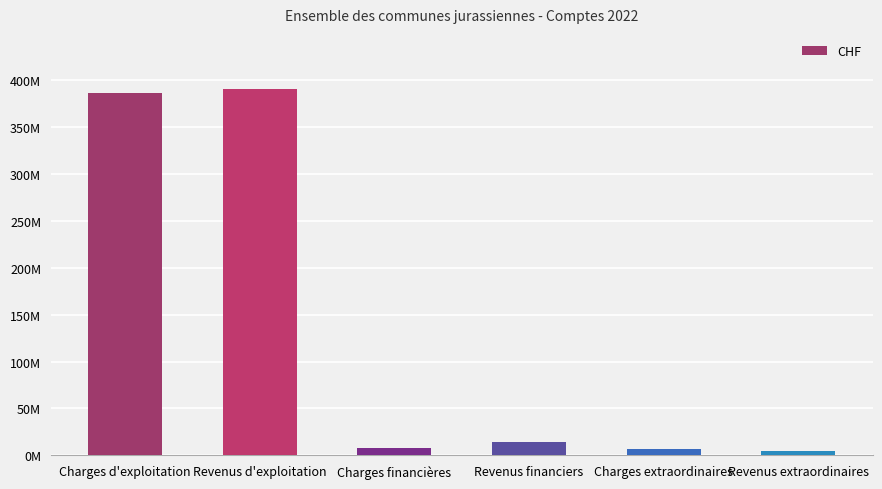

Does the chart contain any negative values?

No